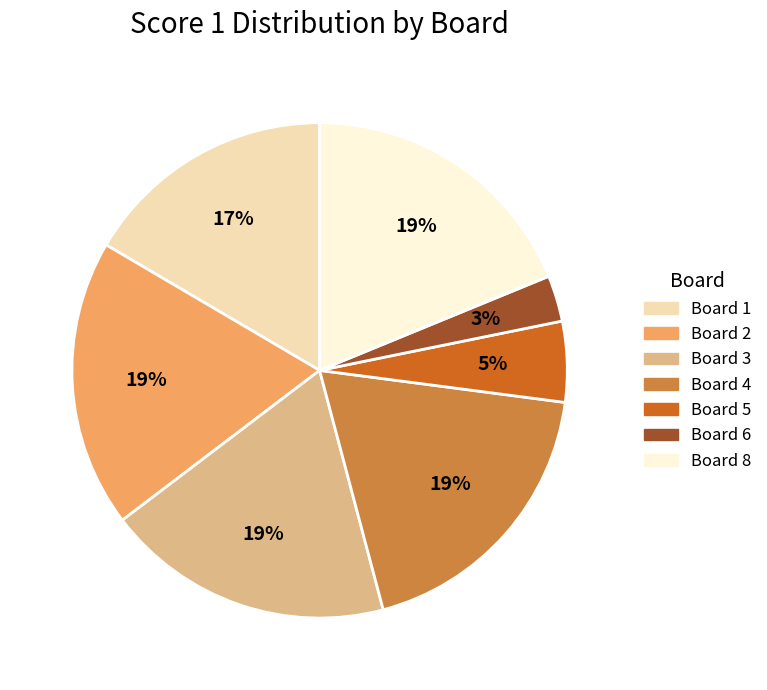

Is there a majority slice in this chart?

No